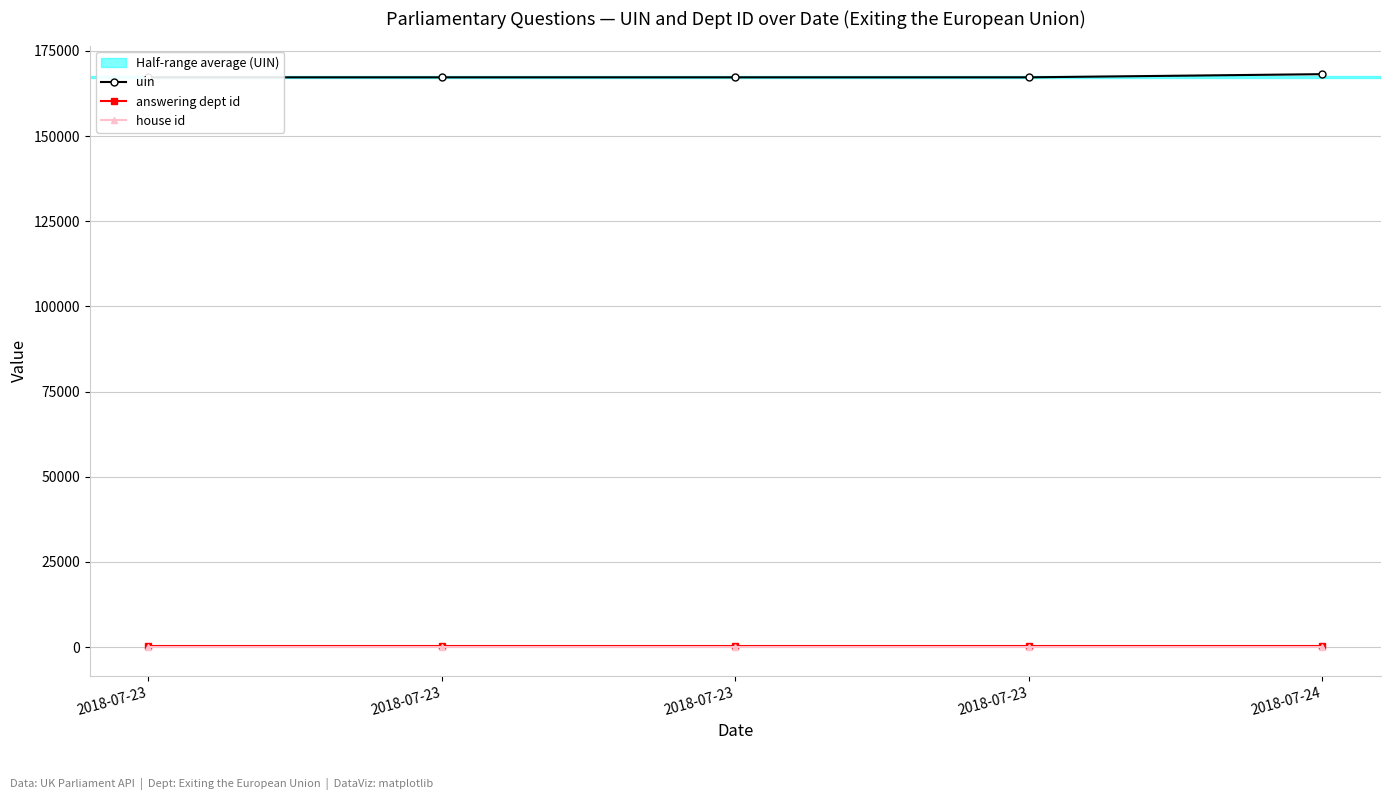

What is the total value across all series at 2018-07-23?

167461